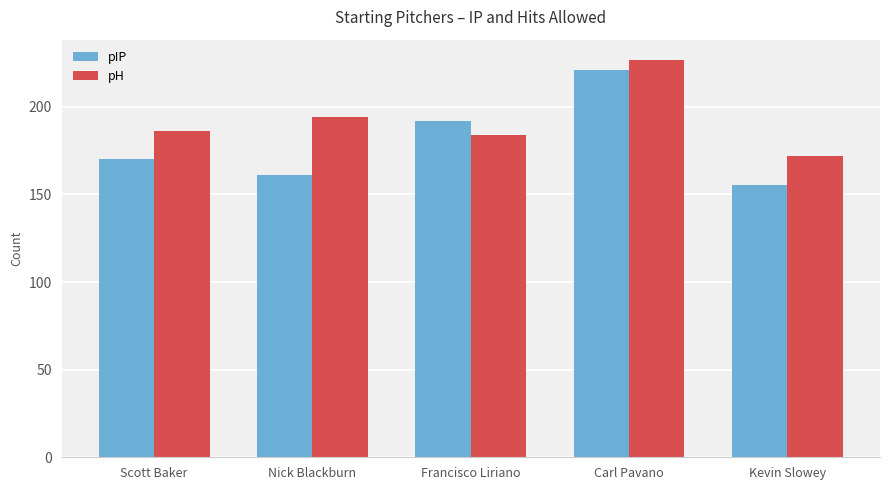

Reading left to right, list all the values displayed in this chart.

pIP: 170.3	161.0	191.7	221.0	155.7
pH: 186.0	194.0	184.0	227.0	172.0